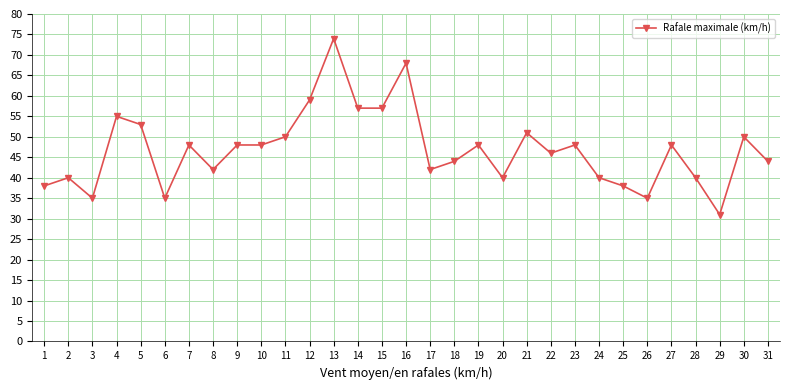

True or false: the data shows 48 at 9.

True